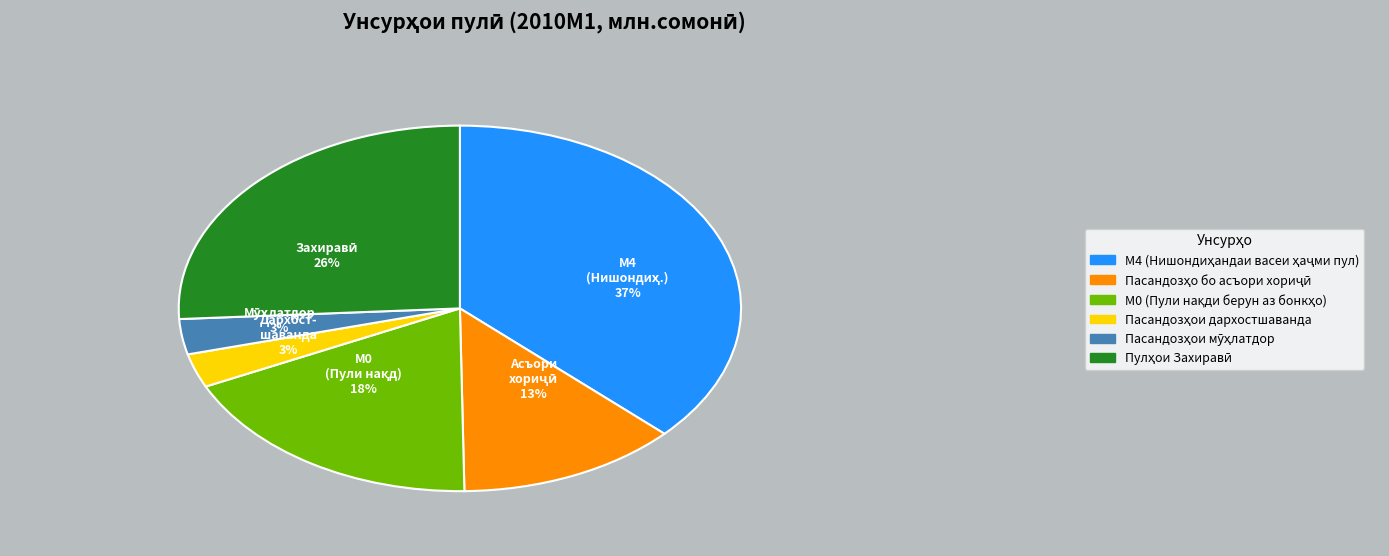

To the nearest percent, what percentage of the pie is Пасандозҳо бо асъори хориҷӣ?

13%